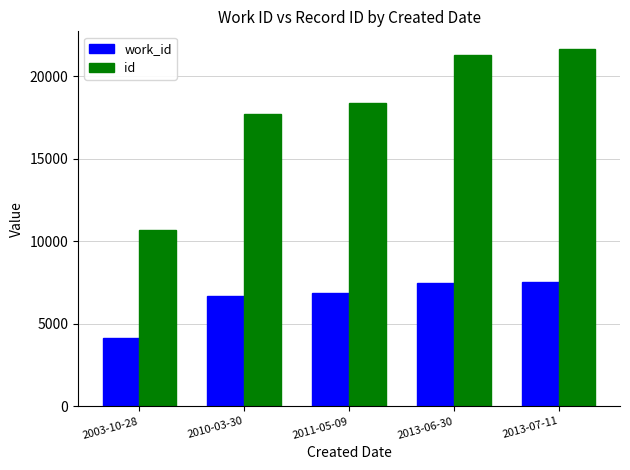

Which series has the largest range (max minus min)?

id